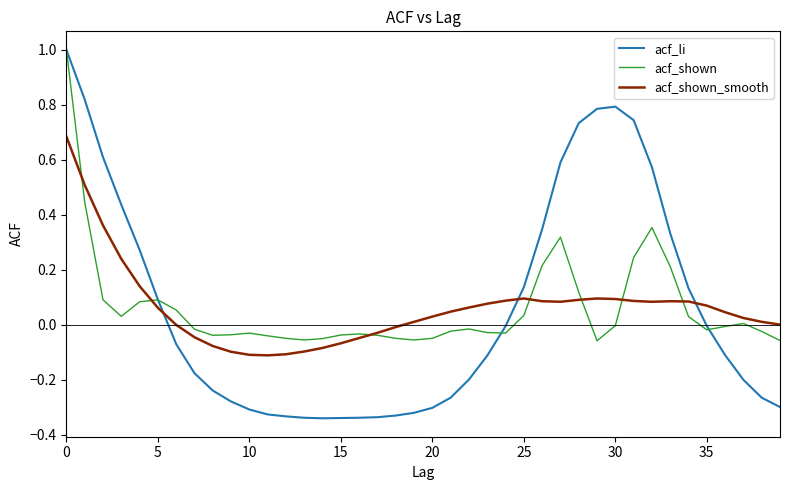

How many lines are shown in the chart?

3